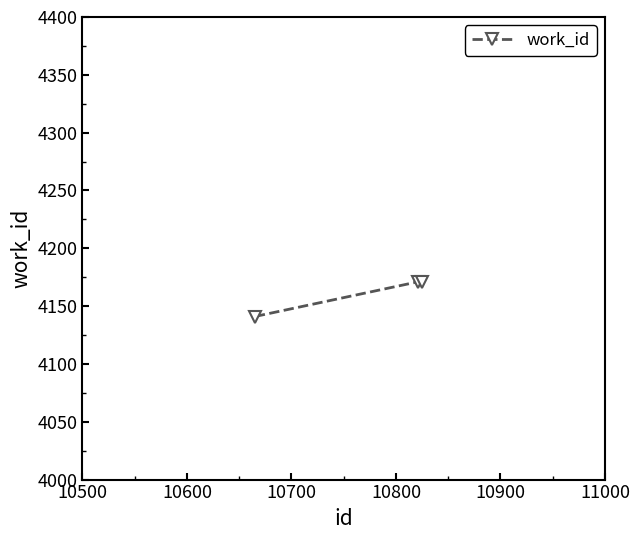

What is the value of the 2nd point from the left?

4171